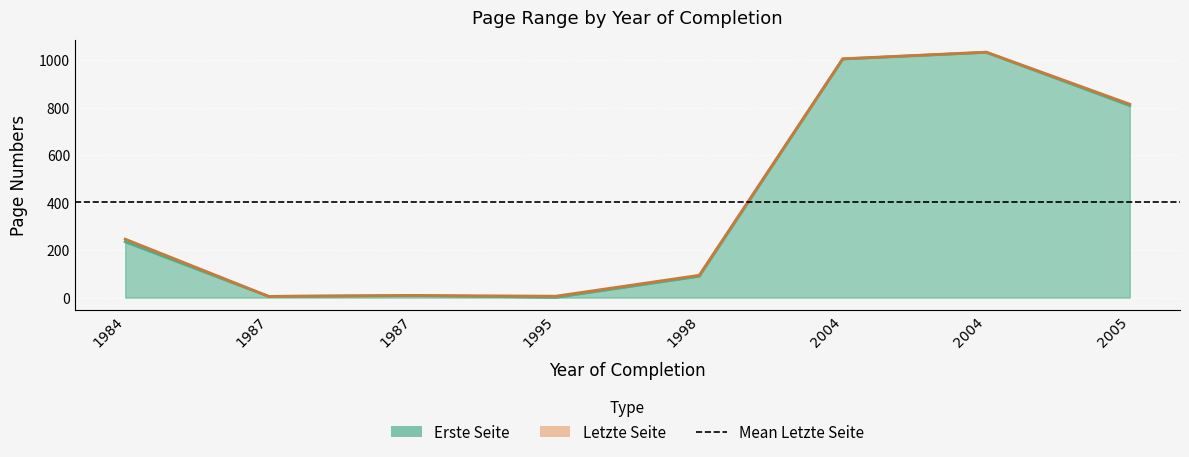

Reading left to right, extract all data points from this chart.

Erste Seite: 1984=235.0	1987=5.0	1987=9.0	1995=1.0	1998=90.0	2004=1004.0	2004=1032.0	2005=808.0
Letzte Seite: 1984=246.0	1987=5.1	1987=9.1	1995=6.0	1998=94.0	2004=1005.0	2004=1033.0	2005=814.0